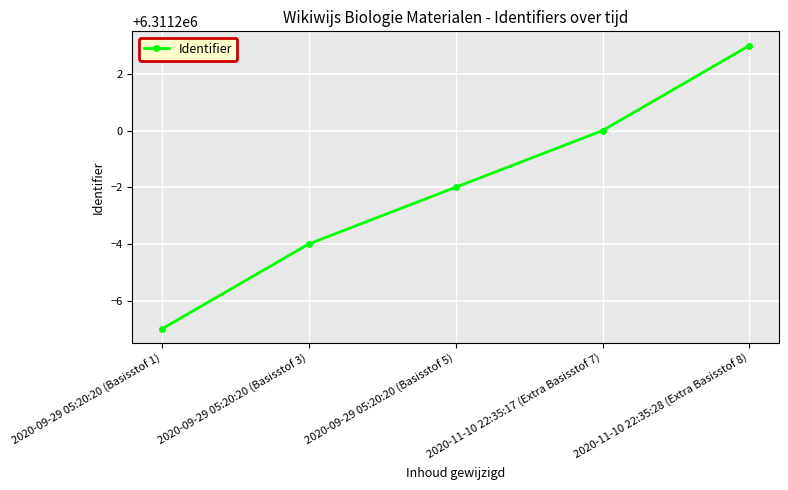

Count the values in the range 6311196 to 6311200.

3